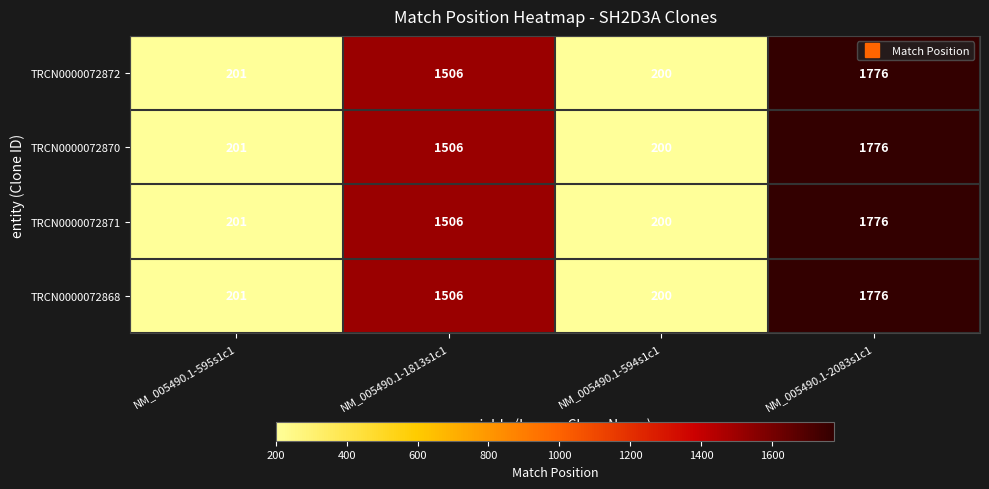

What is the difference between the second highest and second lowest values in the TRCN0000072872 series?

1305